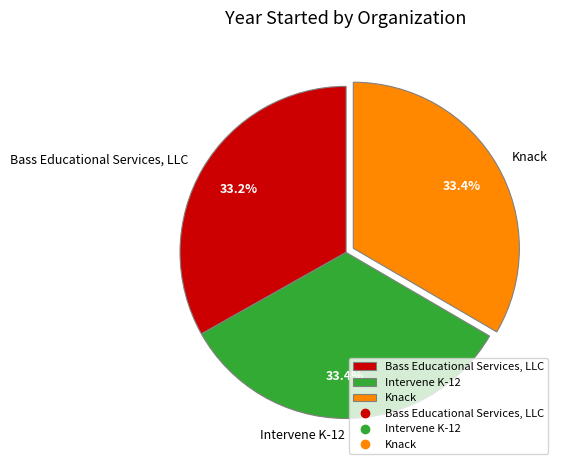

What portion of the pie excludes Bass Educational Services, LLC?

66.8%